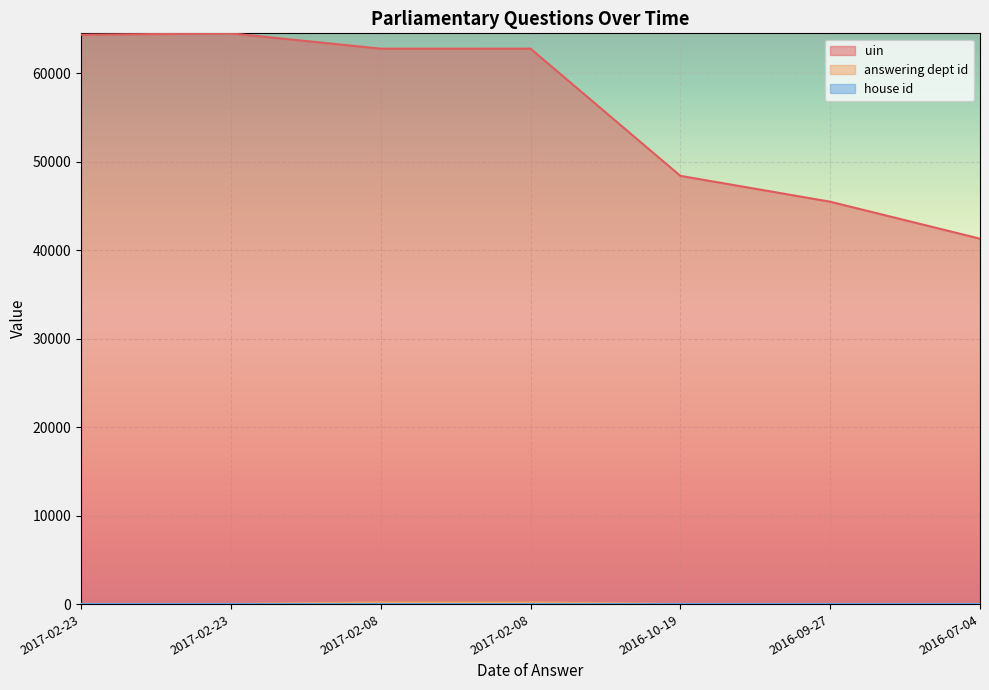

What is the spread (max minus min) of values at 2016-07-04?

41308